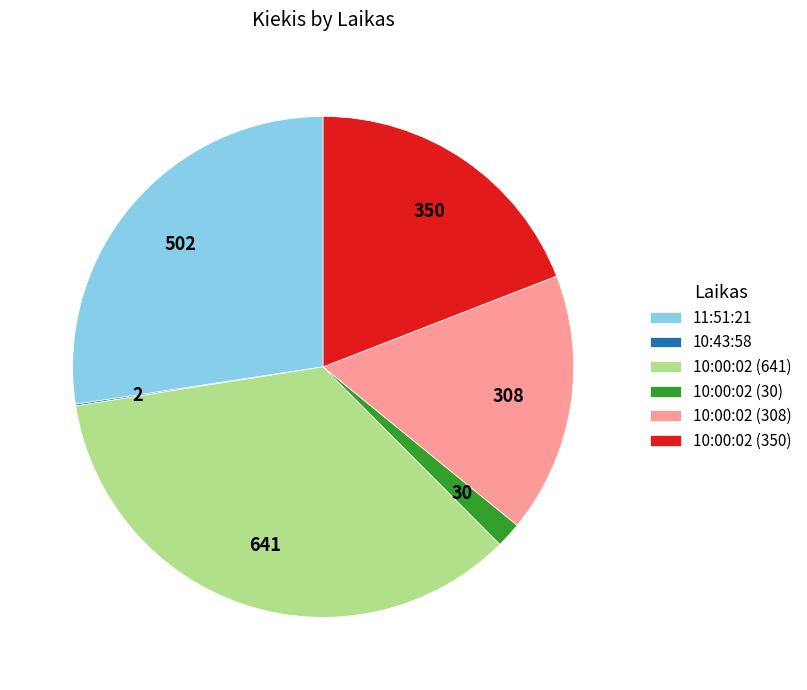

True or false: 11:51:21 accounts for 27% of the total.

True